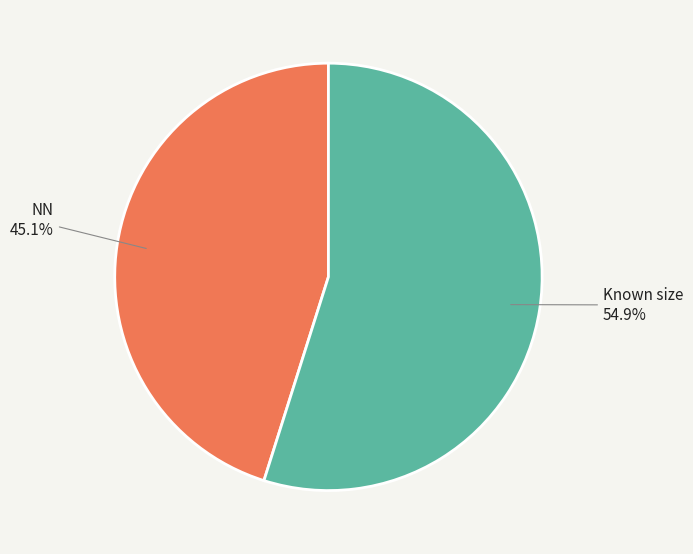

Is there a majority slice in this chart?

Yes